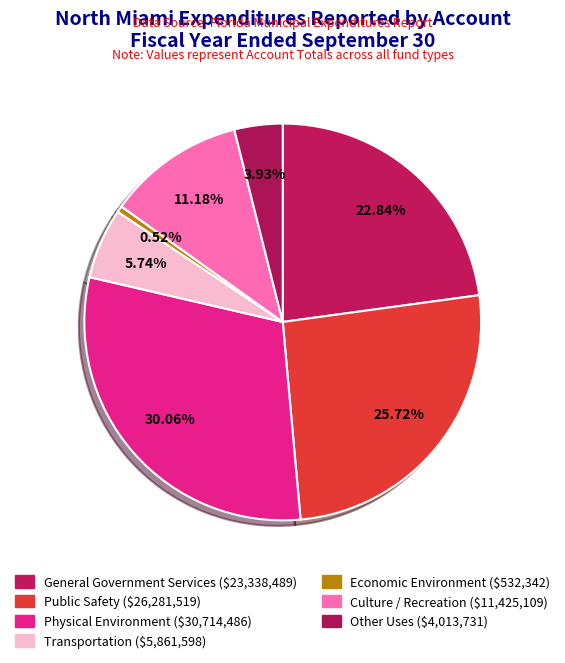

The Economic Environment slice represents 9% of the pie. True or false?

False